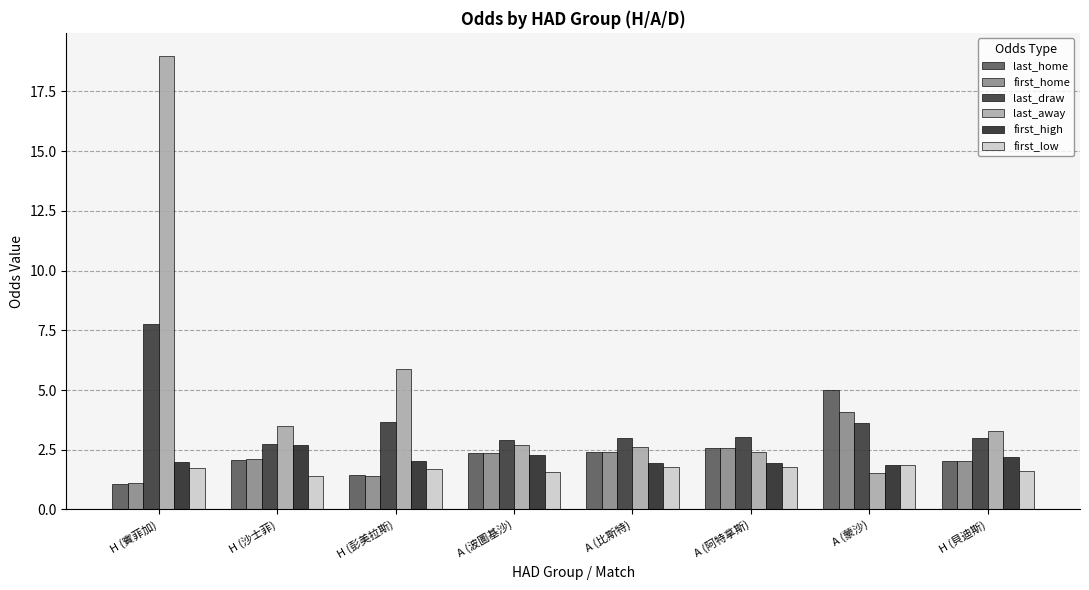

Reading left to right, extract all data points from this chart.

last_home: H (賓菲加)=1.1	H (沙士菲)=2.1	H (彭美拉斯)=1.4	A (波圖基沙)=2.4	A (比斯特)=2.4	A (阿特拿斯)=2.6	A (蒙沙)=5.0	H (貝迪斯)=2.0
first_home: H (賓菲加)=1.1	H (沙士菲)=2.1	H (彭美拉斯)=1.4	A (波圖基沙)=2.4	A (比斯特)=2.4	A (阿特拿斯)=2.6	A (蒙沙)=4.1	H (貝迪斯)=2.0
last_draw: H (賓菲加)=7.8	H (沙士菲)=2.8	H (彭美拉斯)=3.6	A (波圖基沙)=2.9	A (比斯特)=3.0	A (阿特拿斯)=3.0	A (蒙沙)=3.6	H (貝迪斯)=3.0
last_away: H (賓菲加)=19.0	H (沙士菲)=3.5	H (彭美拉斯)=5.9	A (波圖基沙)=2.7	A (比斯特)=2.6	A (阿特拿斯)=2.4	A (蒙沙)=1.5	H (貝迪斯)=3.3
first_high: H (賓菲加)=2.0	H (沙士菲)=2.7	H (彭美拉斯)=2.0	A (波圖基沙)=2.3	A (比斯特)=1.9	A (阿特拿斯)=1.9	A (蒙沙)=1.9	H (貝迪斯)=2.2
first_low: H (賓菲加)=1.7	H (沙士菲)=1.4	H (彭美拉斯)=1.7	A (波圖基沙)=1.6	A (比斯特)=1.8	A (阿特拿斯)=1.8	A (蒙沙)=1.9	H (貝迪斯)=1.6